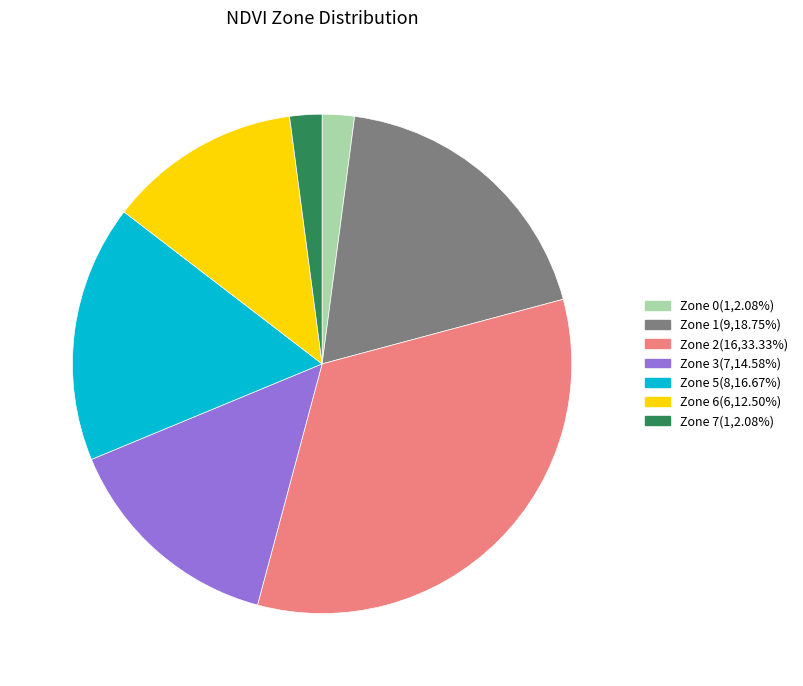

How many slices are in this pie chart?

7